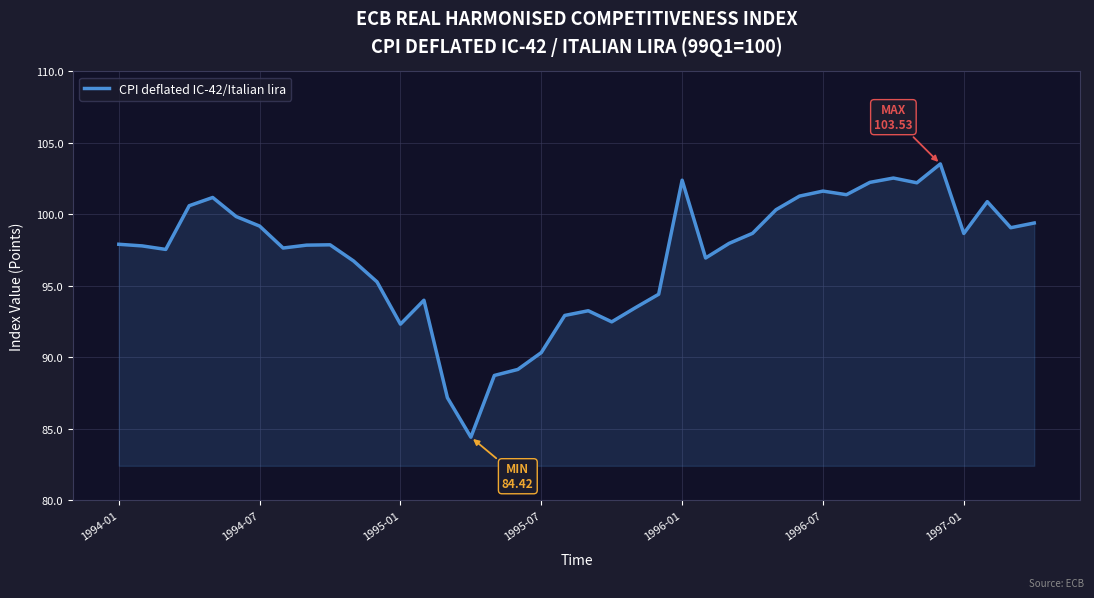

What is the difference between the maximum and minimum values?

19.1